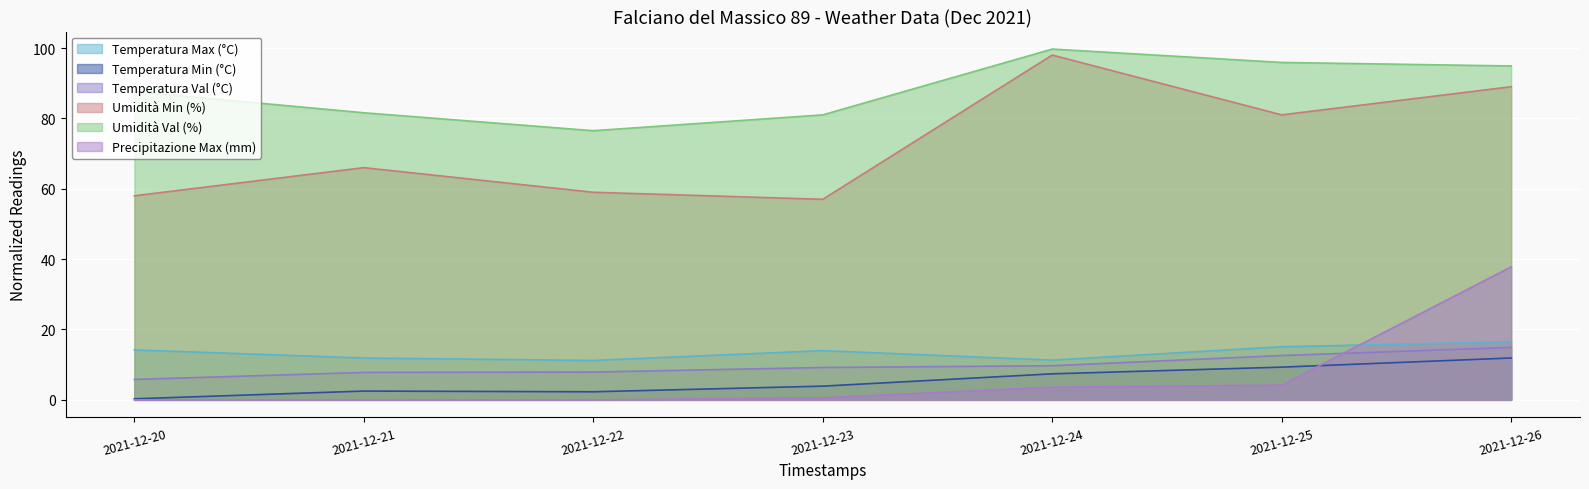

What is the difference between the maximum and minimum values in the Umidità Val (%) series?

23.2